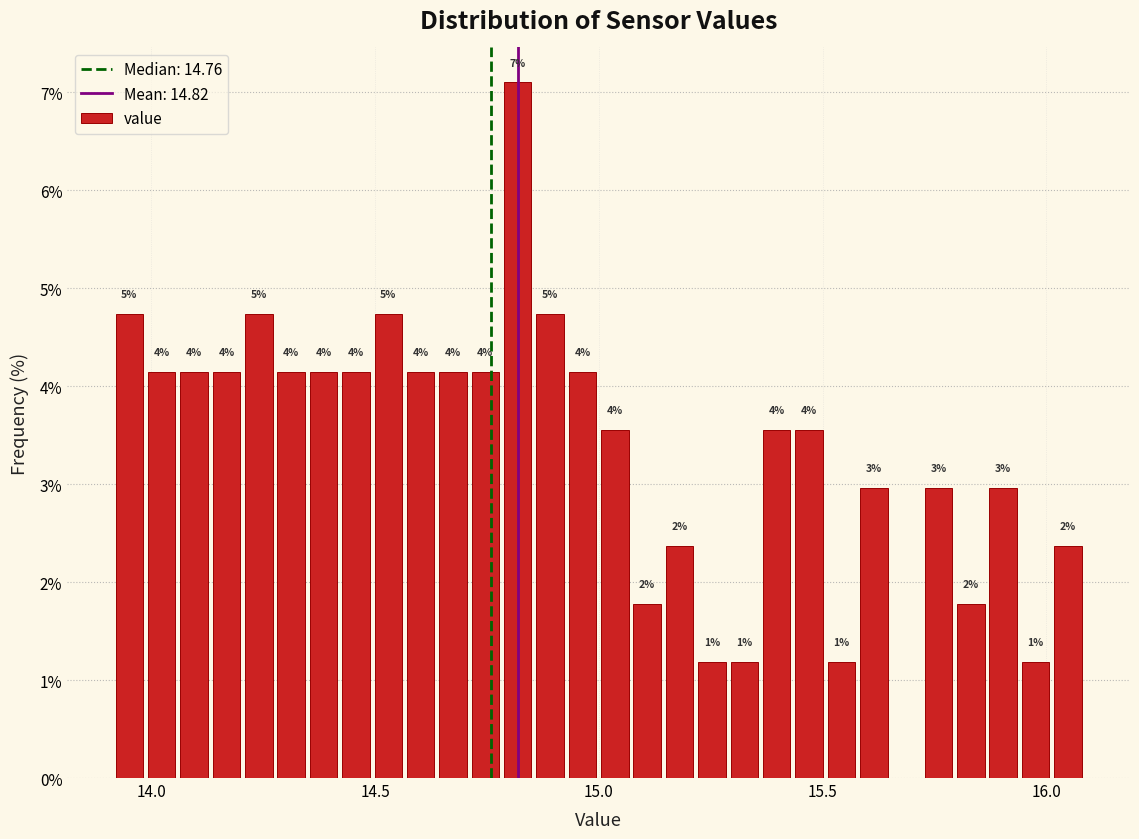

Around what value on the x-axis is the tallest bar? Give the approximate position of its centre, as read against the axis.

14.80